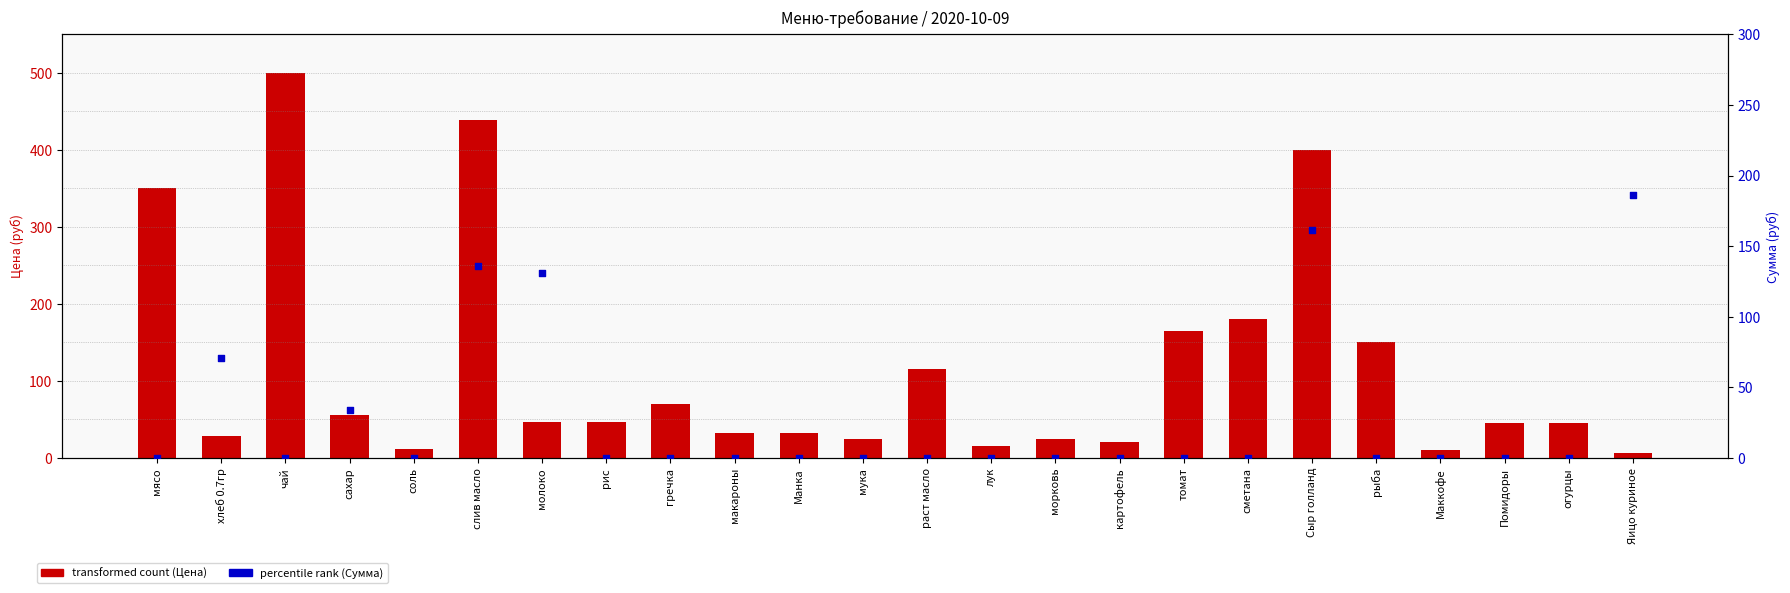

What is the total value across all series at Манка?

32.0